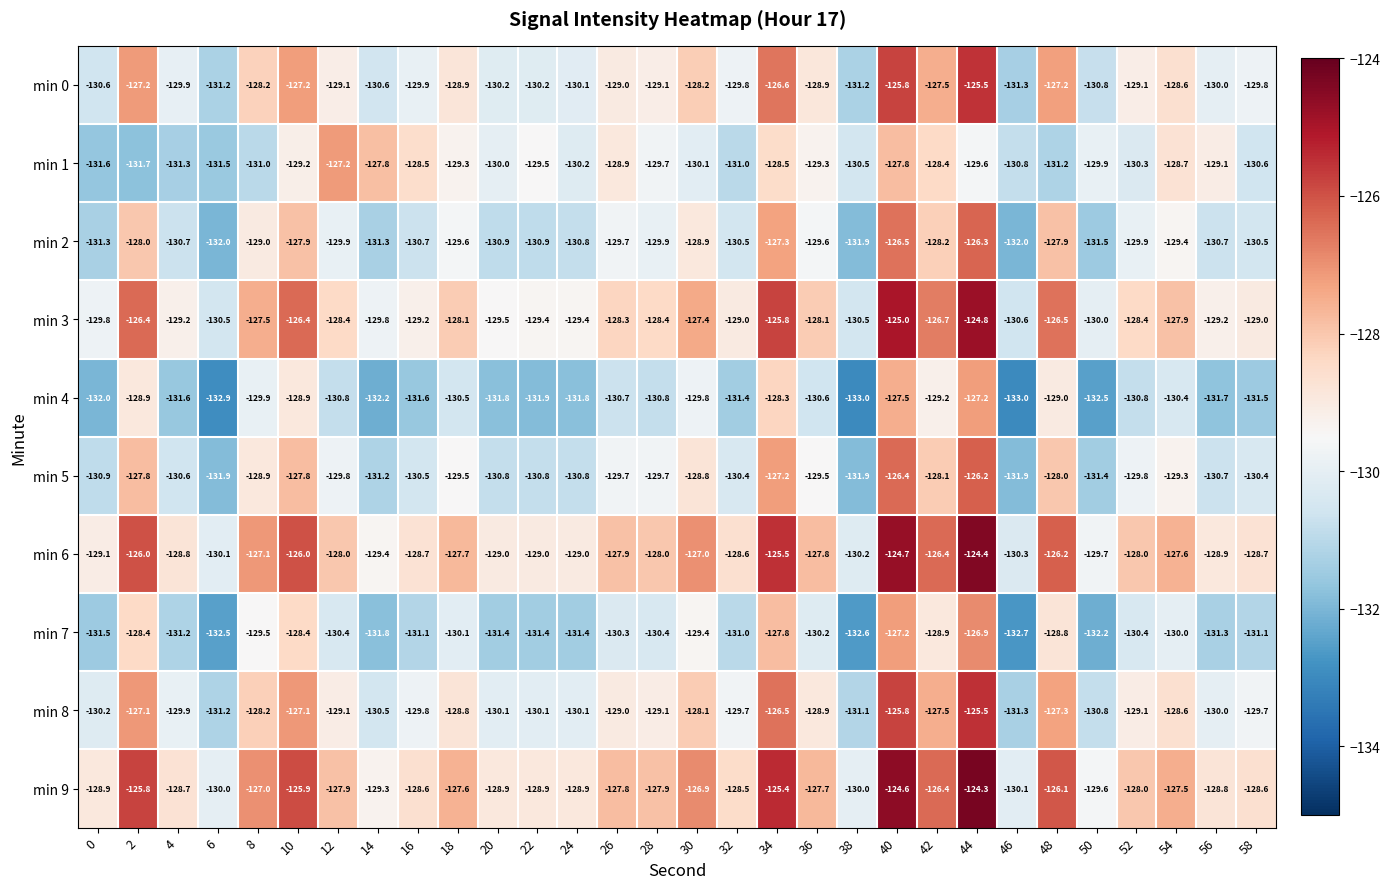

What is the difference between the min 3 values at 54 and 26?

0.4